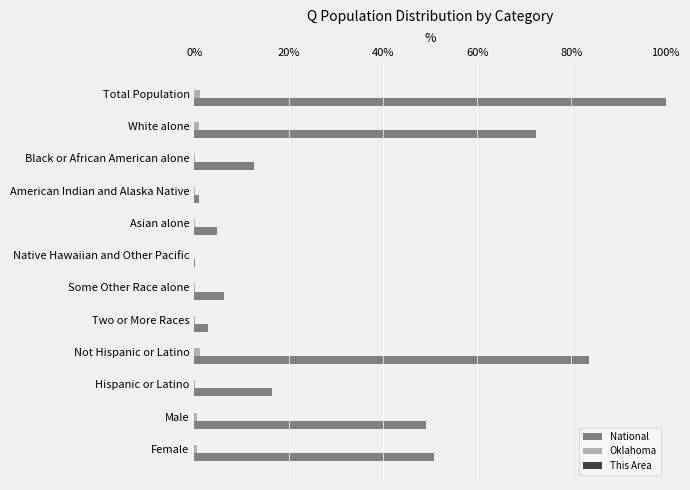

Which series has the largest total across all categories?

National